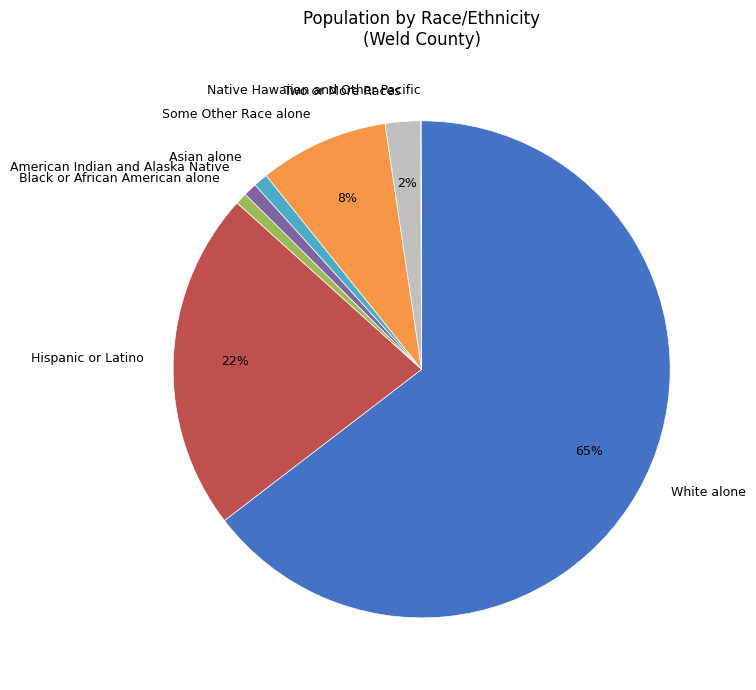

Which slice is the largest?

White alone